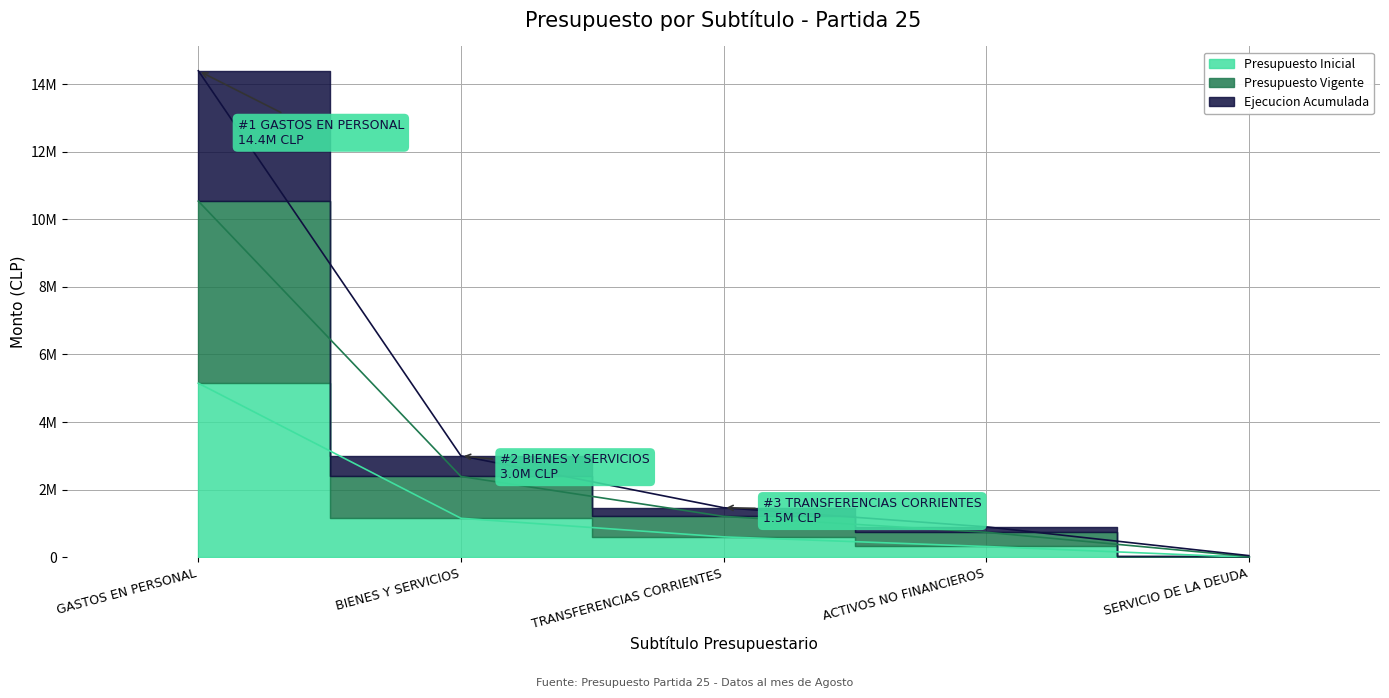

Which series has the widest spread of values?

Ejecucion Acumulada